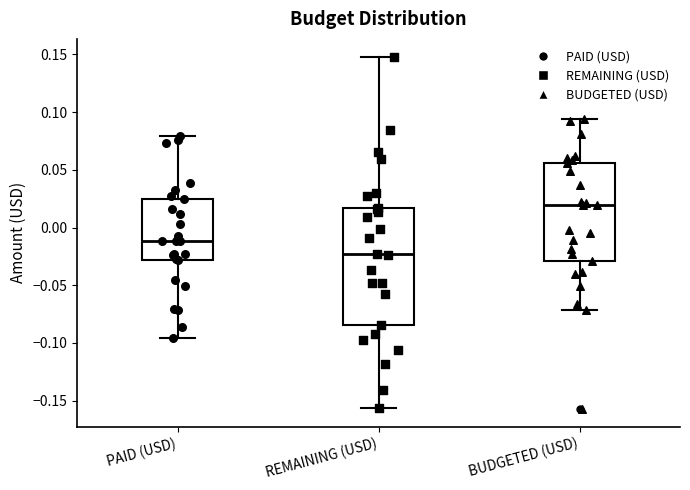

Reading left to right, transcribe this box plot: for each box, give where its median line is, the range the box spans, and where its two whiskers end, as read against the y-axis. The values are not printed on the chart, so give them approximately, as read against the axis.

PAID (USD): median -0.010, box -0.030 to 0.025, whiskers -0.095 to 0.080
REMAINING (USD): median -0.025, box -0.085 to 0.015, whiskers -0.155 to 0.150
BUDGETED (USD): median 0.020, box -0.030 to 0.055, whiskers -0.070 to 0.095